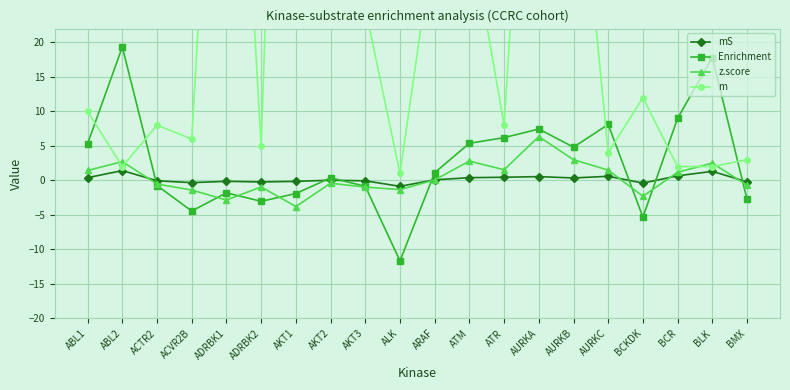

At ACVR2B, list the series in order from largest to smallest.

m, mS, z.score, Enrichment